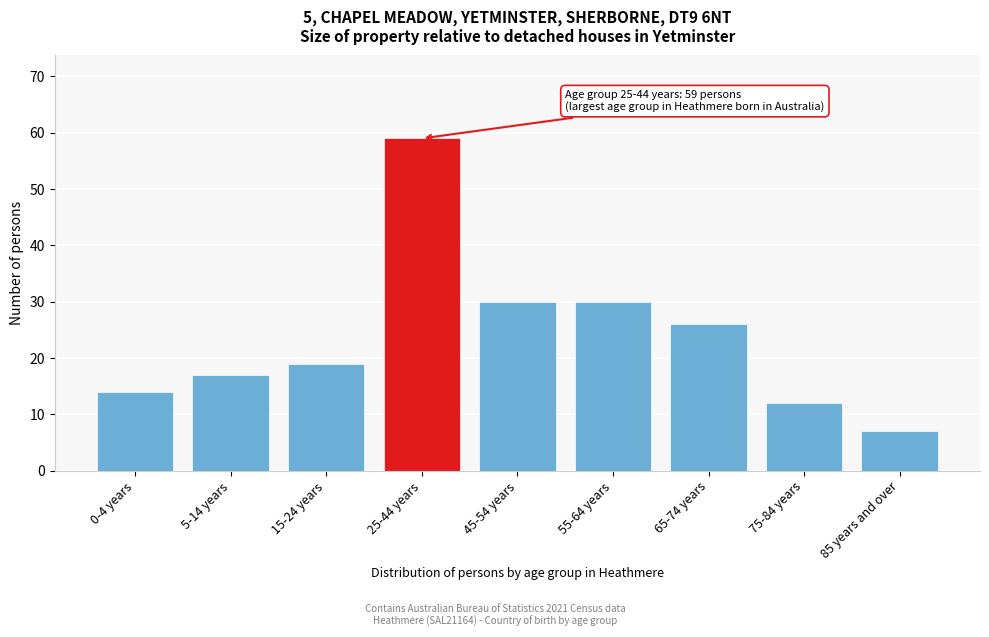

Reading right to left, list all the values displayed in this chart.

7	12	26	30	30	59	19	17	14